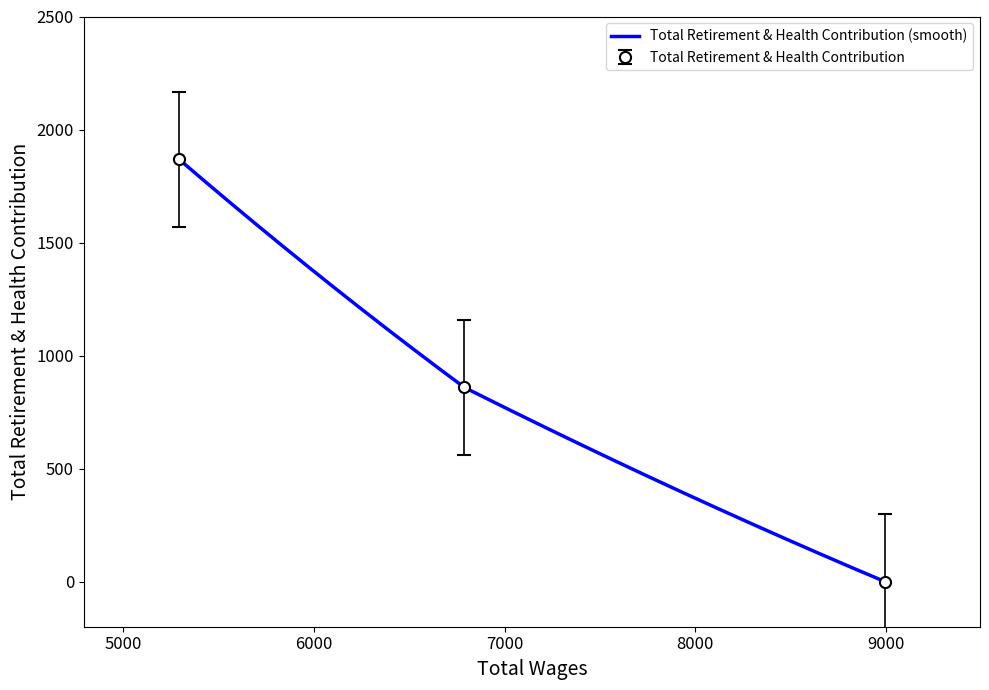

What is the change in value from 8993.0 to 5292.0?

+1868